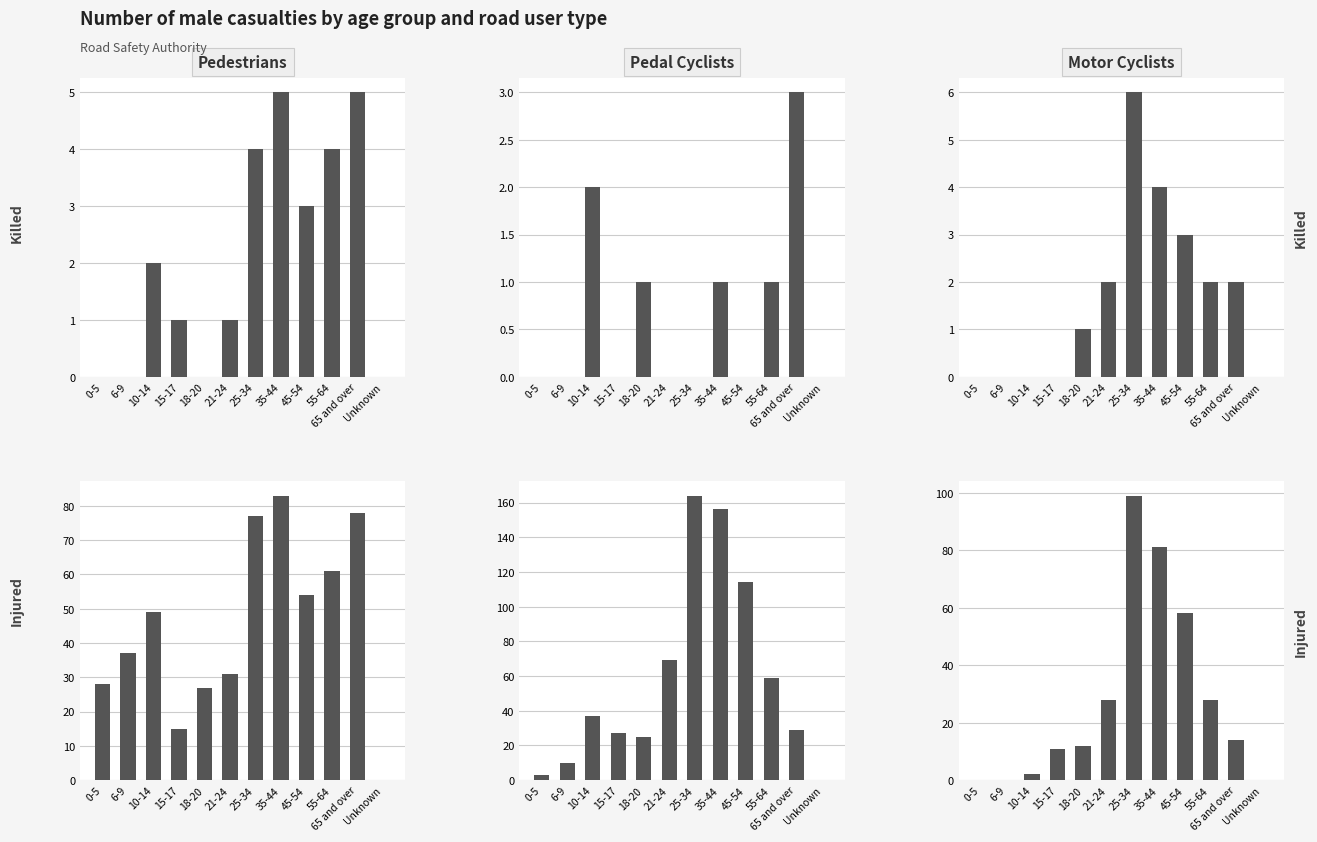

List the series in order of their peak value, highest first.

Pedal_Injured, Motor_Injured, Pedestrians_Injured, Motor_Killed, Pedestrians_Killed, Pedal_Killed